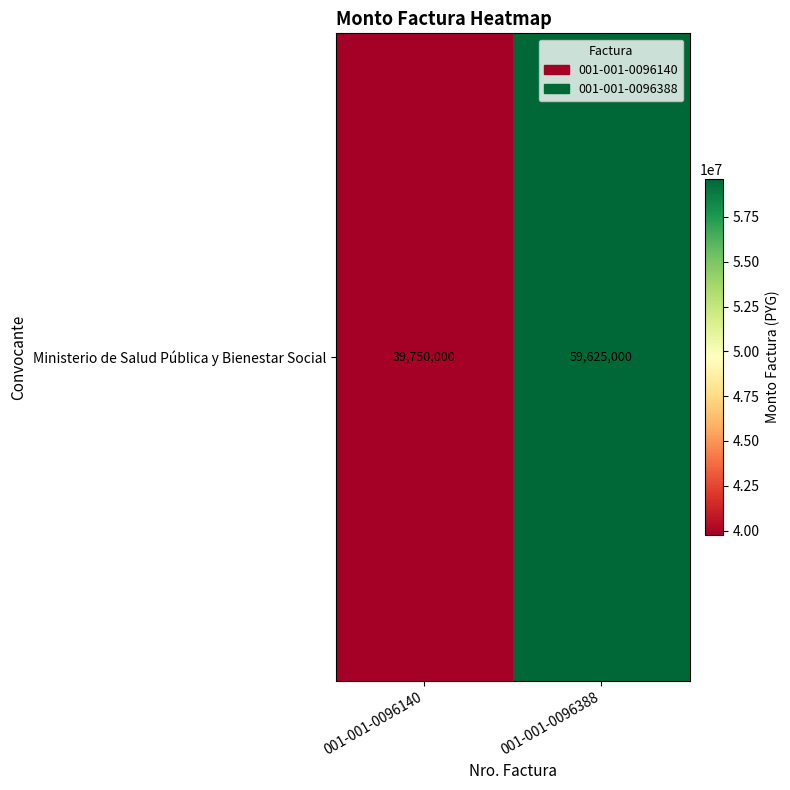

Reading left to right, what are all the values shown in this chart?

39750000	59625000